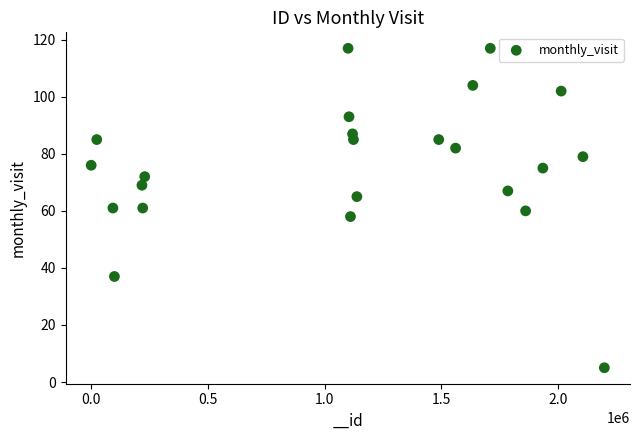

What is the range of Y values (max minus min)?

112